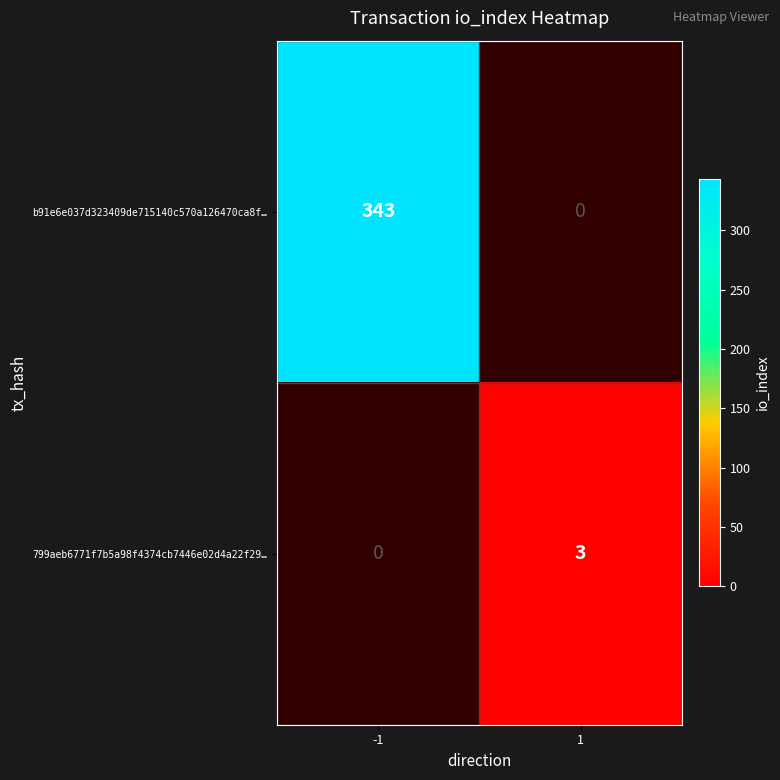

At which category does the chart reach its peak across all series?

-1